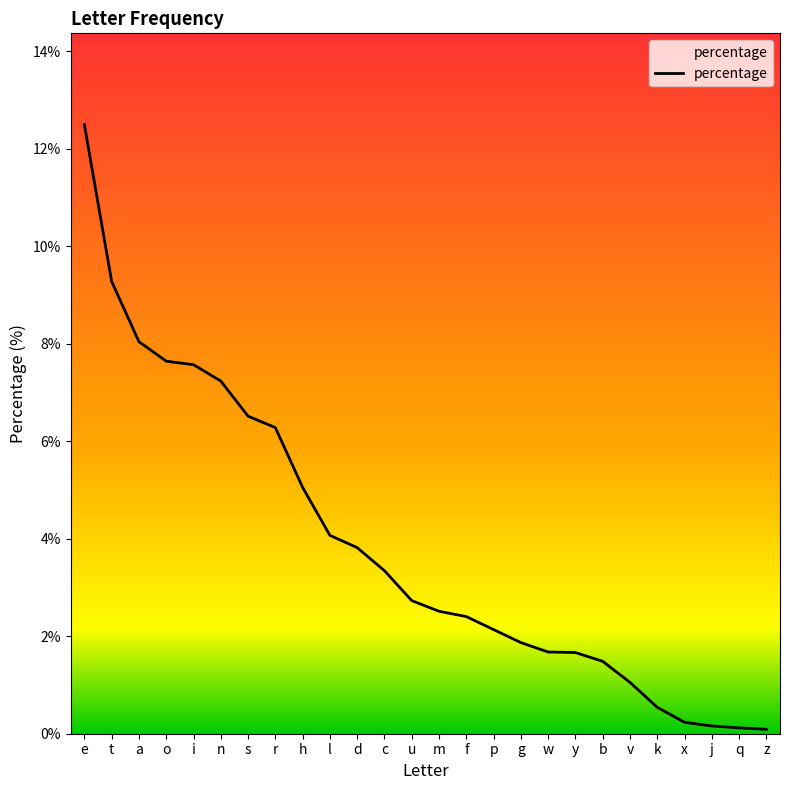

What is the greatest value displayed?

12.5